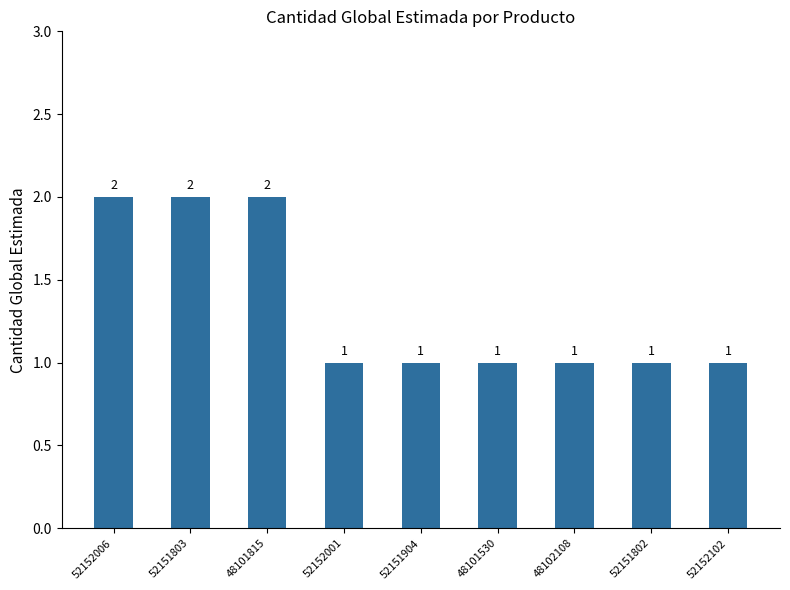

Reading left to right, list all the values displayed in this chart.

2	2	2	1	1	1	1	1	1